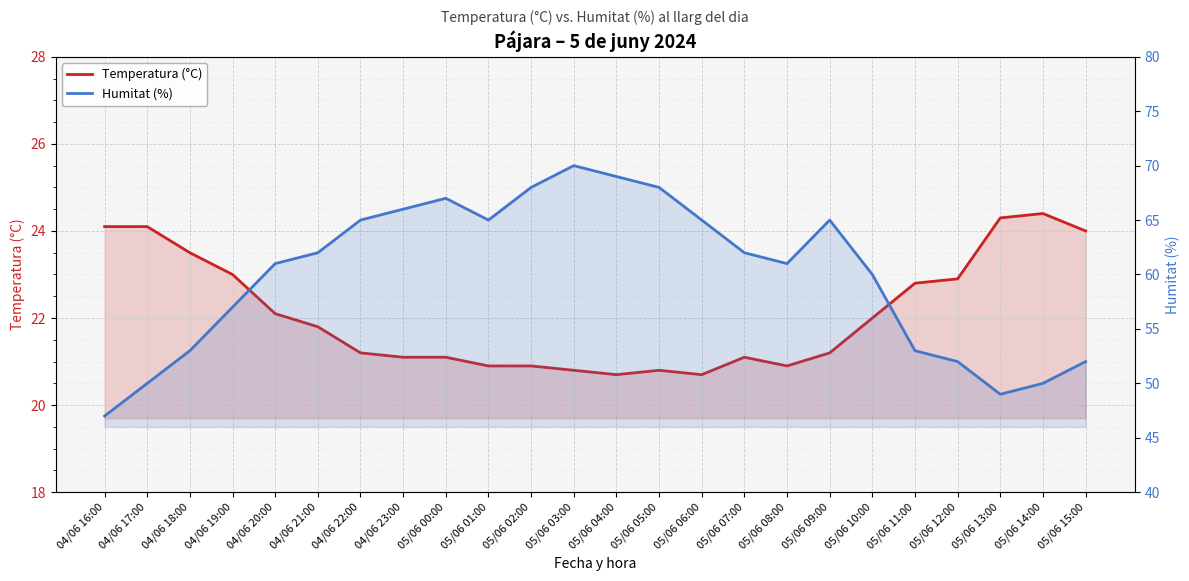

What is the maximum value shown in the chart?

70.0